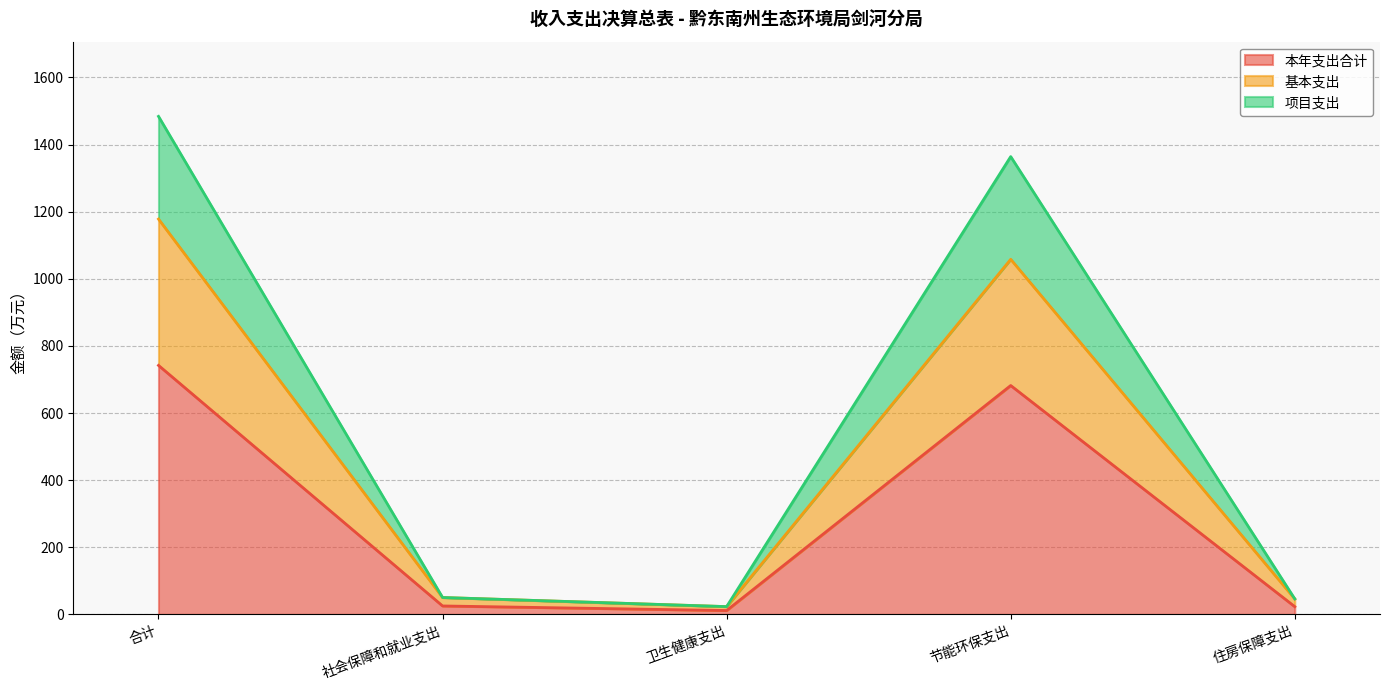

At which category is the sum across all series the highest?

合计